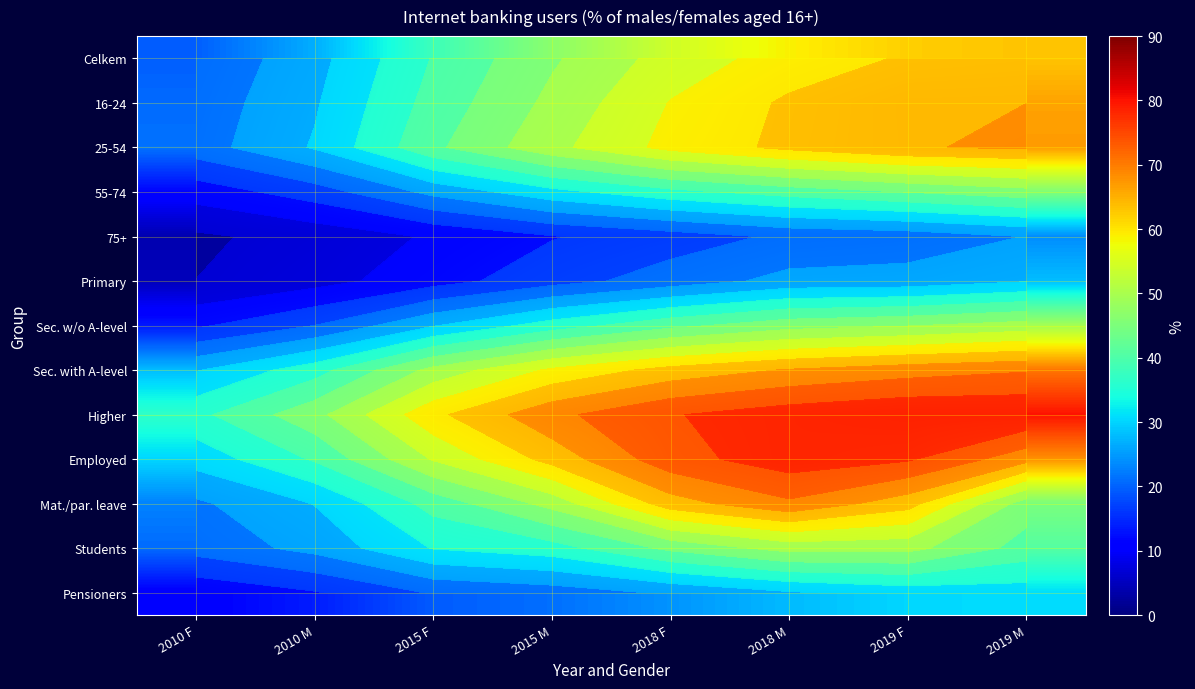

Which has a higher value, 2015 F or 2019 F?

2019 F